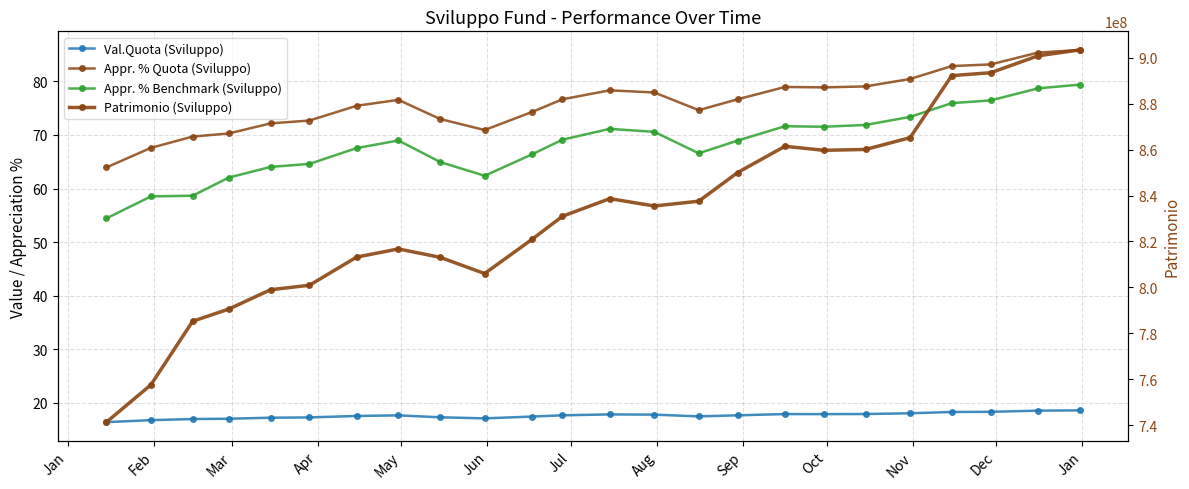

Which series has the largest total across all categories?

Patrimonio (Sviluppo)